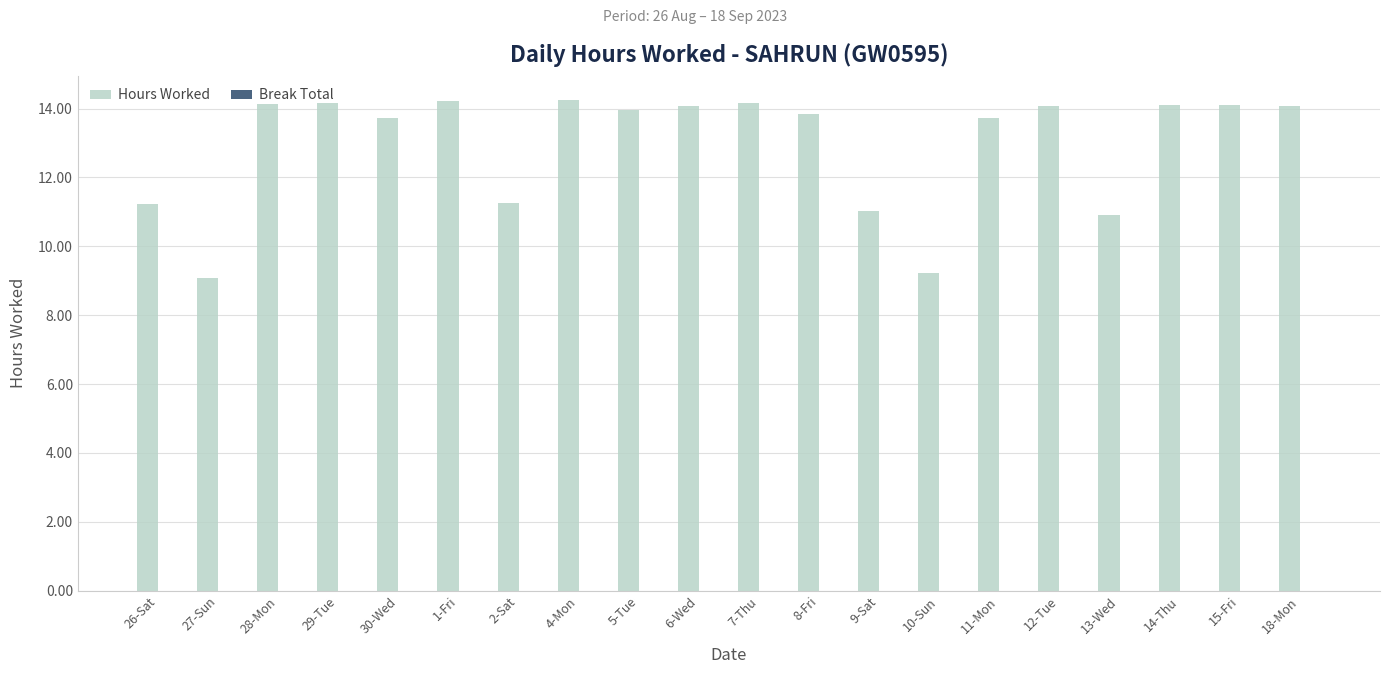

What is the greatest value displayed?

14.2